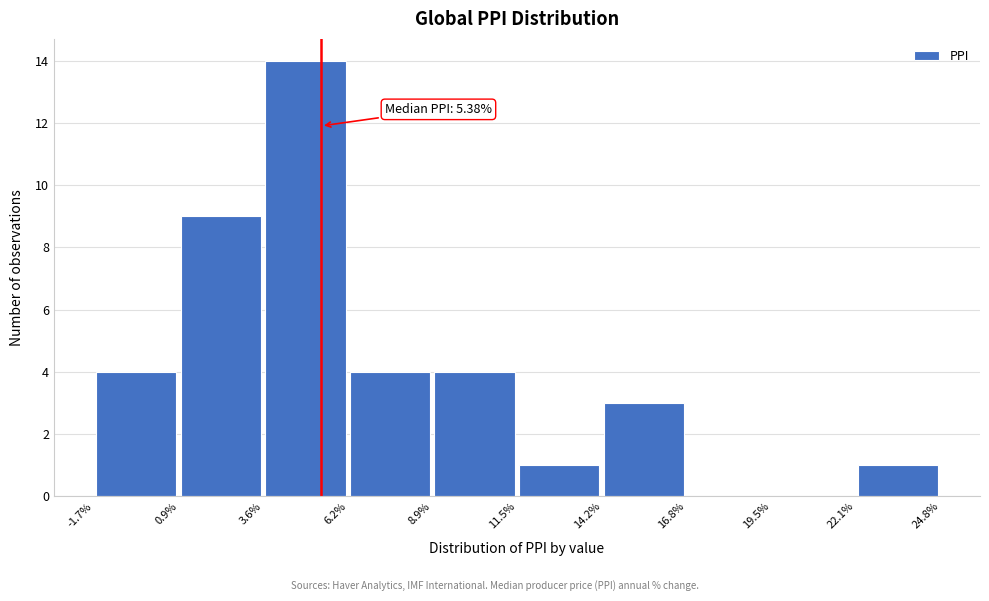

Which range on the x-axis has the tallest bar?

3.6% to 6.2%